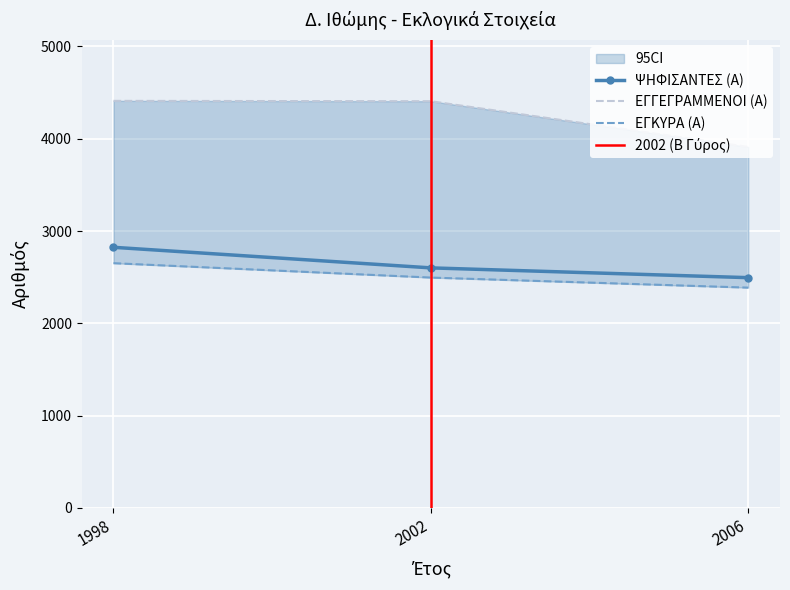

The ΨΗΦΙΣΑΝΤΕΣ (Α) series shows 2601 at 2002. True or false?

True